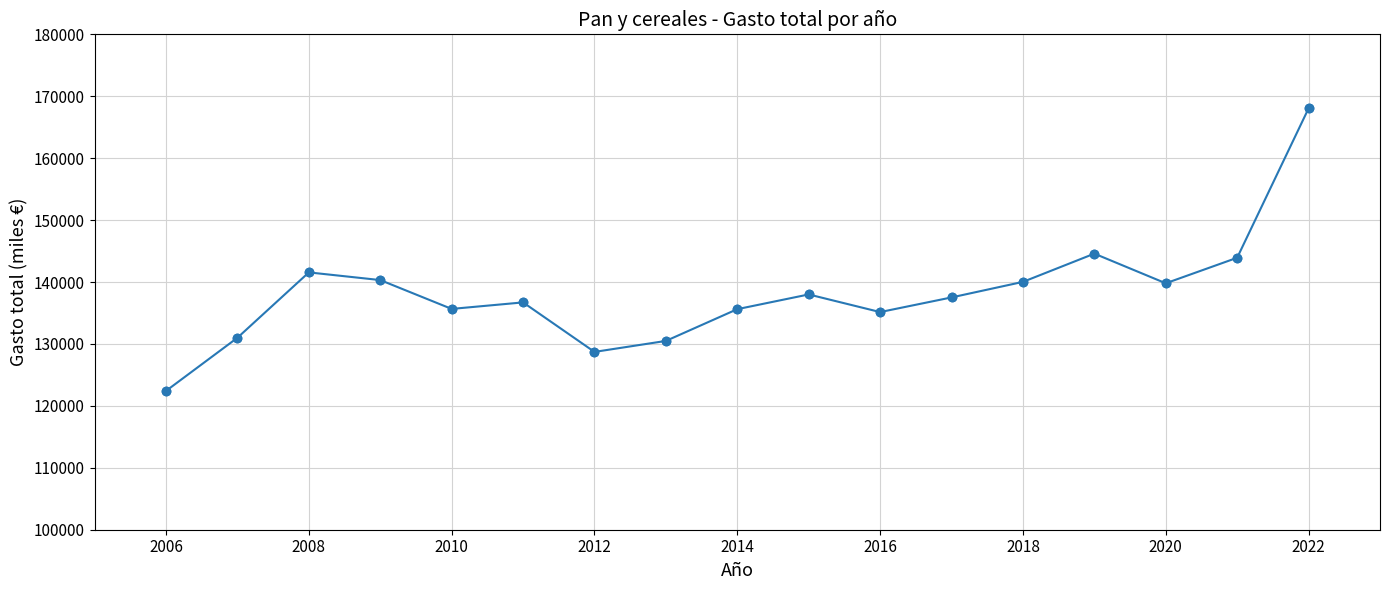

What is the greatest value displayed?

168043.7